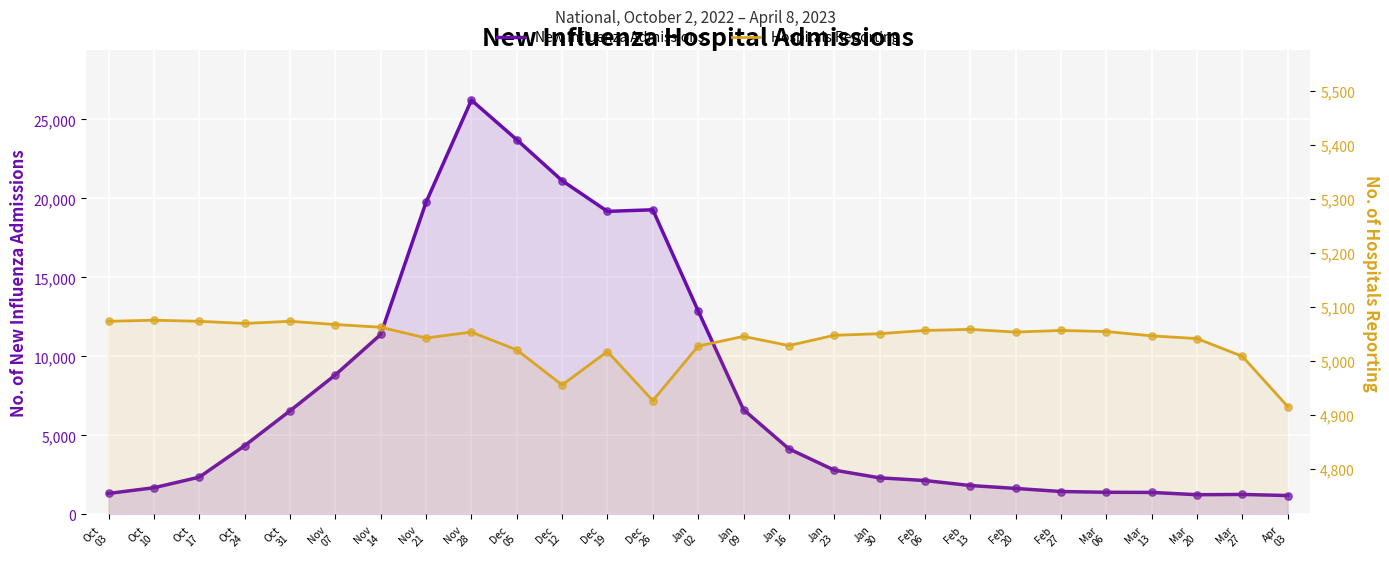

What is the total value across all series at Jan
23?

7854